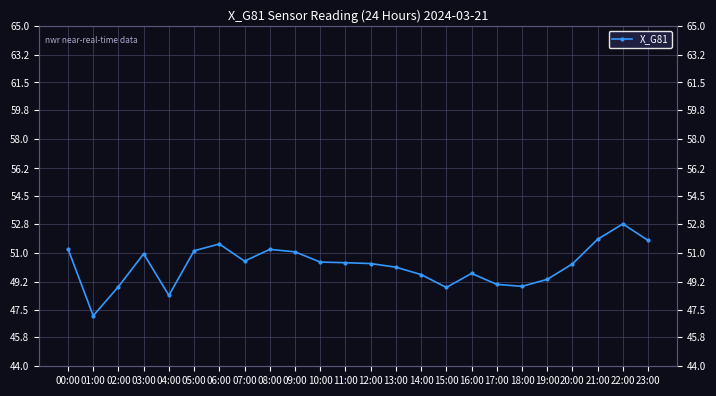

What position from the left is 03:00?

4